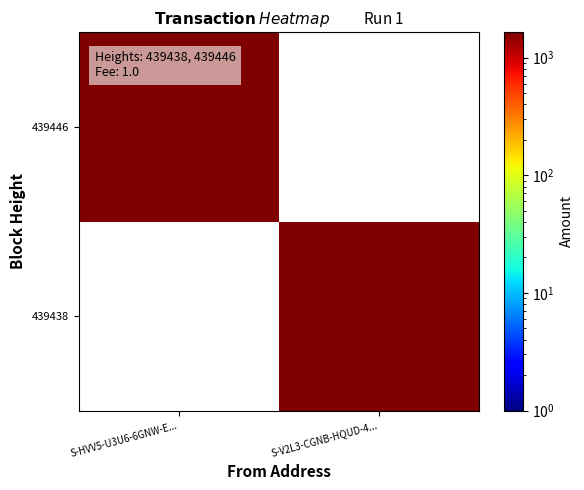

Which has a higher value, S-V2L3-CGNB-HQUD-4... or S-HVV5-U3U6-6GNW-E...?

S-HVV5-U3U6-6GNW-E...